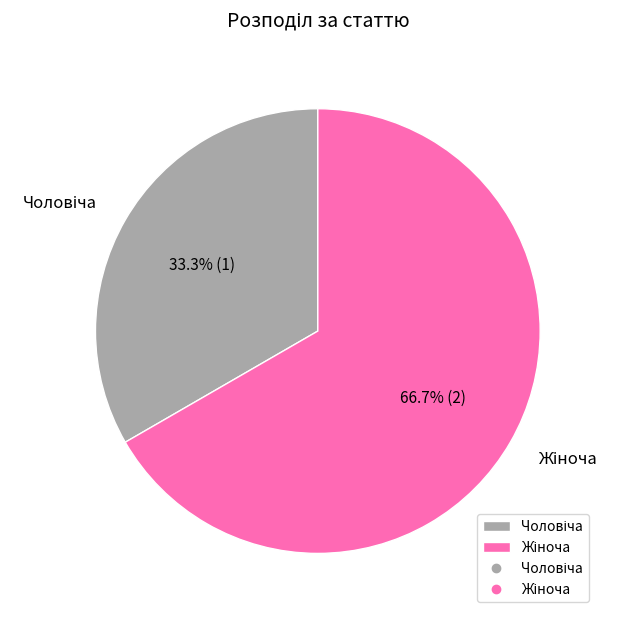

Is there a majority slice in this chart?

Yes